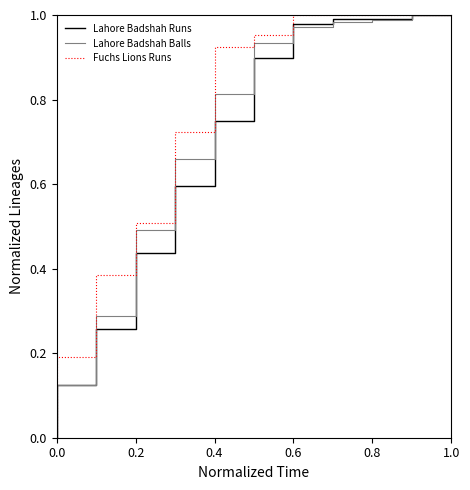

What are all the series names shown in the legend?

Lahore Badshah Runs, Lahore Badshah Balls, Fuchs Lions Runs